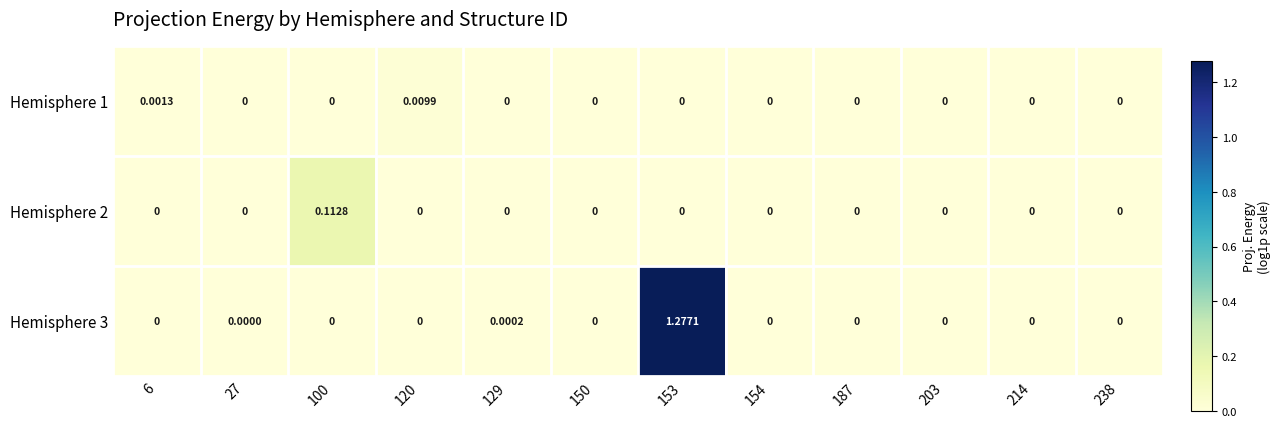

Rank the series by their maximum value, from highest to lowest.

Hemisphere 3, Hemisphere 2, Hemisphere 1